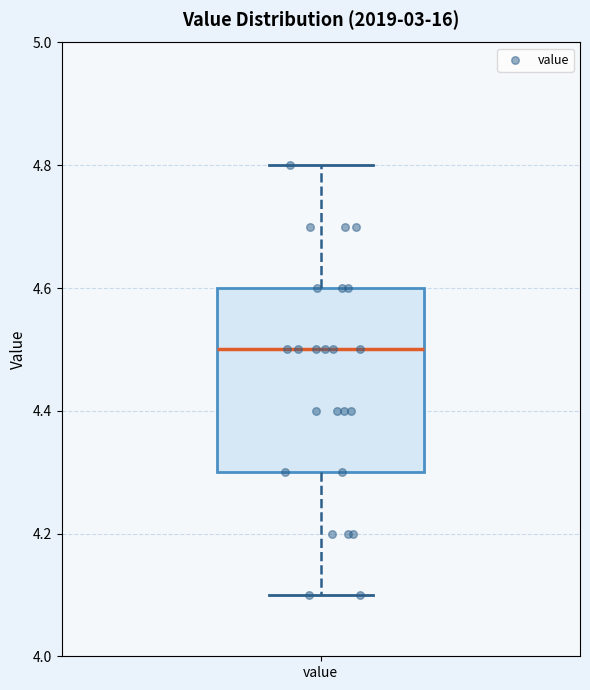

Read this box plot against the y-axis: the position of the median line, the range covered by the box, and the ends of both whiskers. The values are not printed on the chart, so give them approximately, as read against the axis.

median 4.5, box 4.3 to 4.6, whiskers 4.1 to 4.8